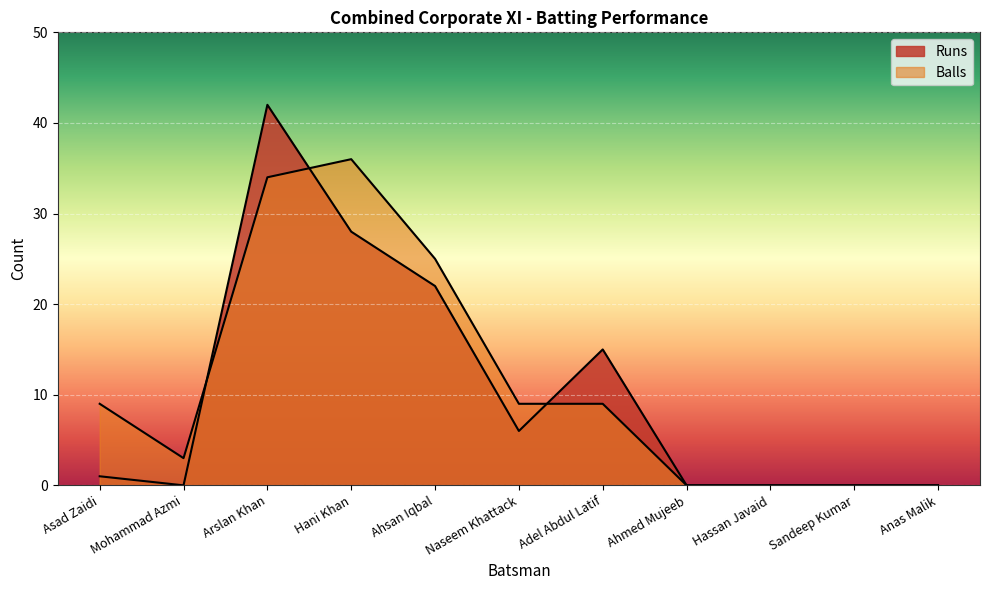

How many interior local valleys does the Balls series have?

1